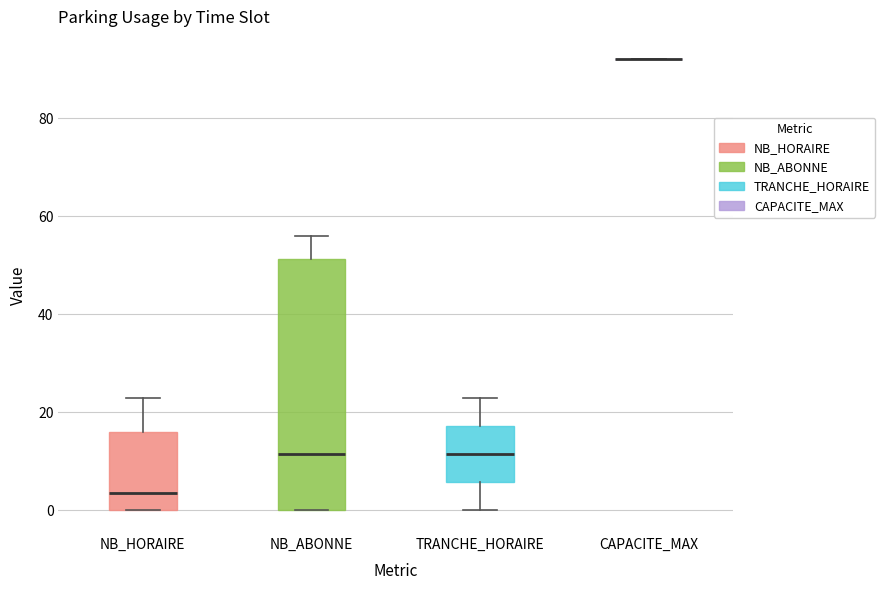

Where is the upper edge of the box for NB_HORAIRE on the y-axis? The values are not printed on the chart, so give them approximately, as read against the axis.

16